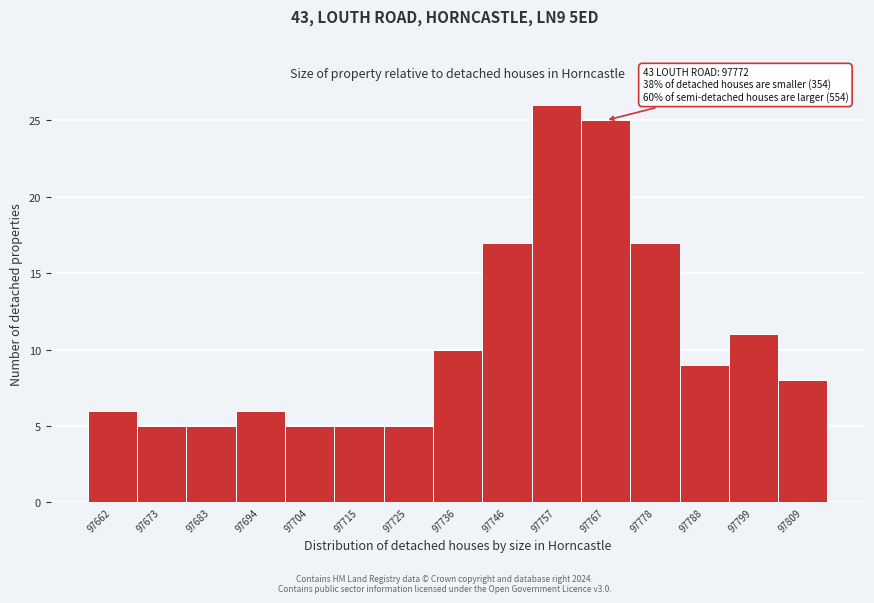

Reading left to right, list all the values displayed in this chart.

97662=6	97673=5	97683=5	97694=6	97704=5	97715=5	97725=5	97736=10	97746=17	97757=26	97767=25	97778=17	97788=9	97799=11	97809=8